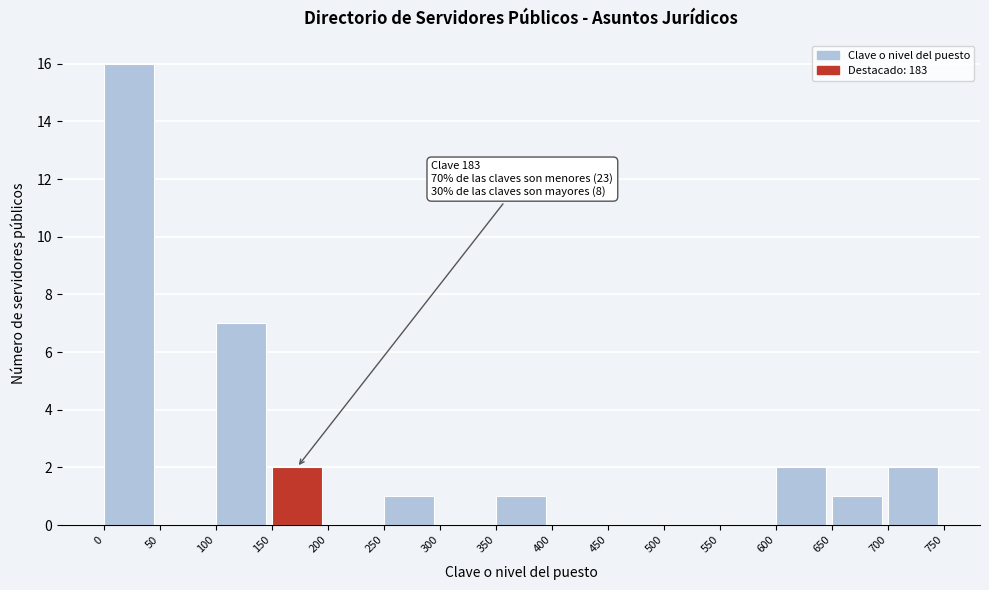

Over which range of the x-axis is the bar tallest?

0 to 50